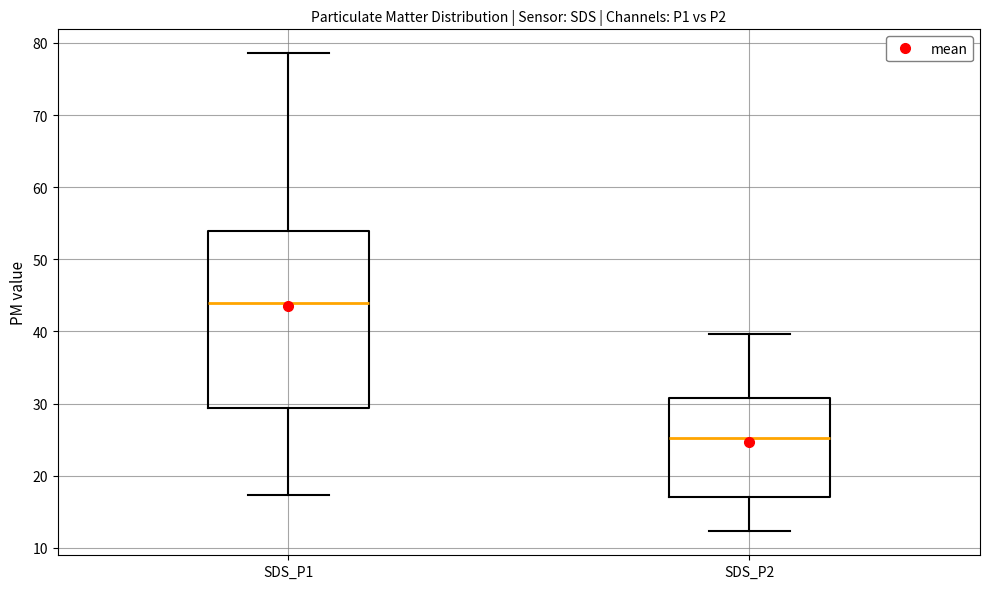

Reading left to right, read every box against the y-axis: the position of its median line, the range the box covers, and the ends of its whiskers. The values are not printed on the chart, so give them approximately, as read against the axis.

SDS_P1: median 44, box 29 to 54, whiskers 17 to 79
SDS_P2: median 25, box 17 to 31, whiskers 12 to 40